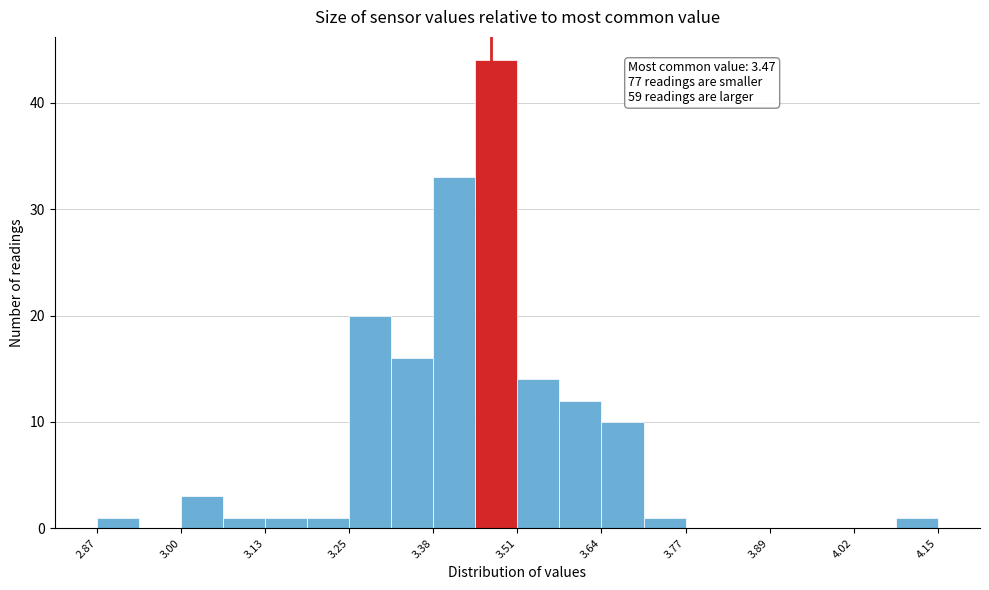

Read against the x-axis, roughly where is the centre of the tallest bar?

3.48